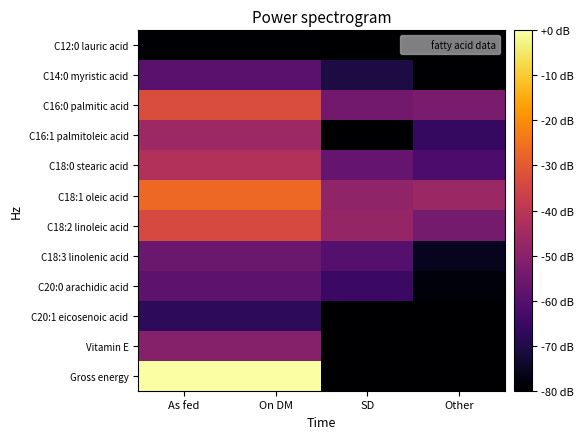

At which category is the sum across all series the highest?

As fed